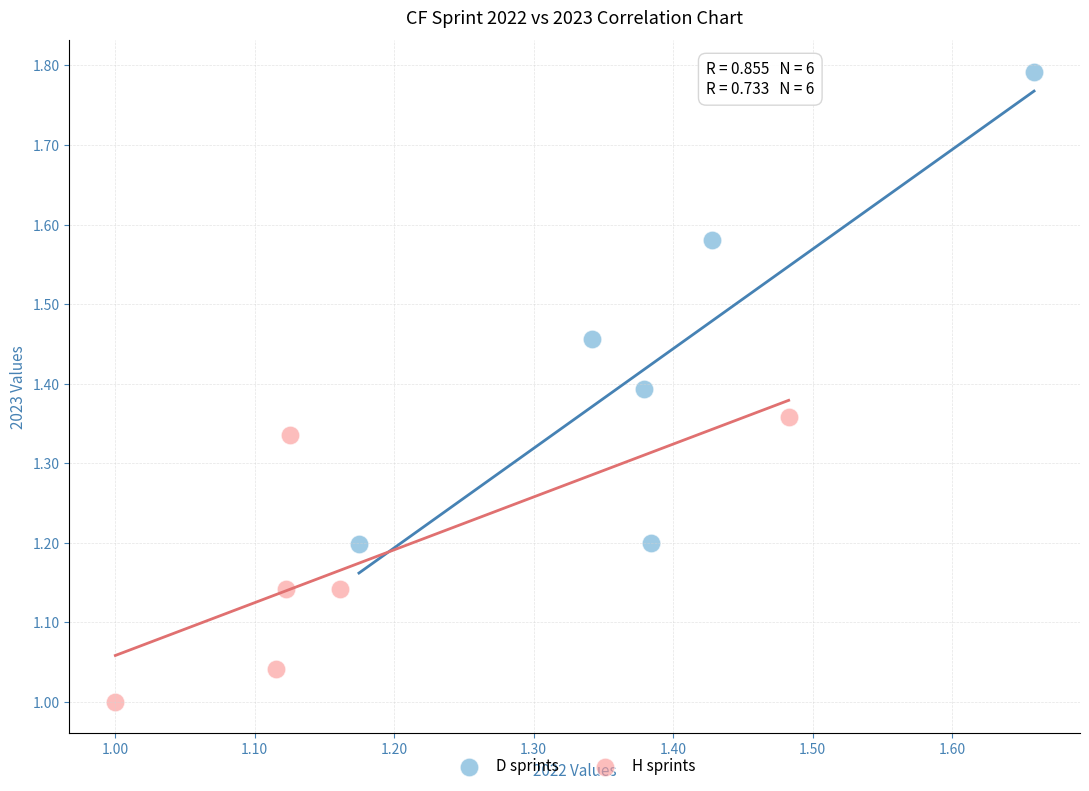

Which series reaches the maximum Y coordinate?

D sprints